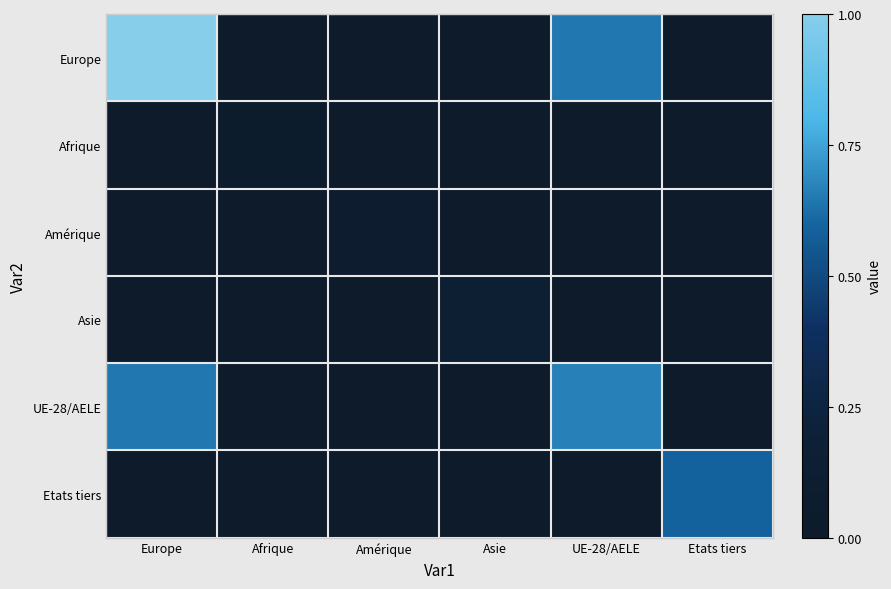

Reading left to right, what are all the values shown in this chart?

Europe: Europe=1.0	Afrique=0.0	Amérique=0.0	Asie=0.0	UE-28/AELE=0.6	Etats tiers=0.0
Afrique: Europe=0.0	Afrique=0.0	Amérique=0.0	Asie=0.0	UE-28/AELE=0.0	Etats tiers=0.0
Amérique: Europe=0.0	Afrique=0.0	Amérique=0.1	Asie=0.0	UE-28/AELE=0.0	Etats tiers=0.0
Asie: Europe=0.0	Afrique=0.0	Amérique=0.0	Asie=0.1	UE-28/AELE=0.0	Etats tiers=0.0
UE-28/AELE: Europe=0.6	Afrique=0.0	Amérique=0.0	Asie=0.0	UE-28/AELE=0.7	Etats tiers=0.0
Etats tiers: Europe=0.0	Afrique=0.0	Amérique=0.0	Asie=0.0	UE-28/AELE=0.0	Etats tiers=0.6